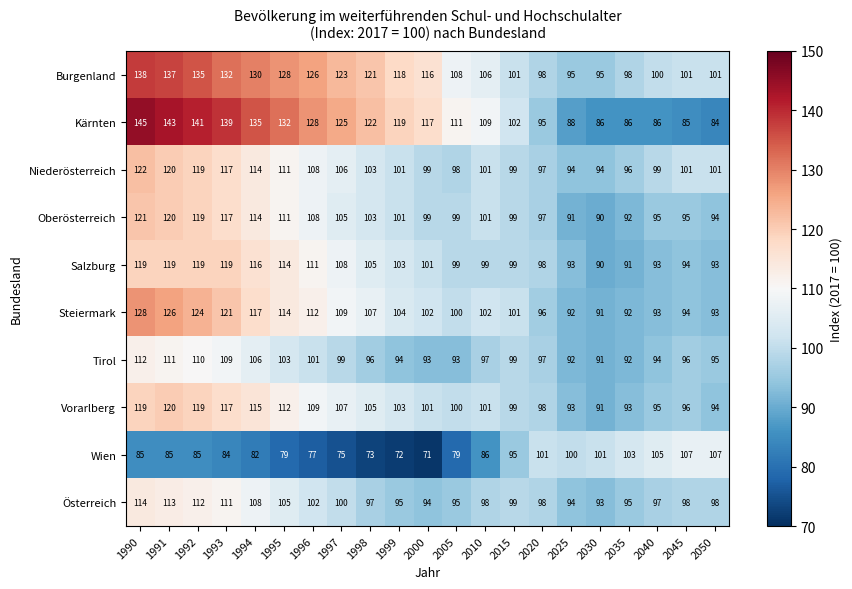

What is the spread (max minus min) of values at 2040?

19